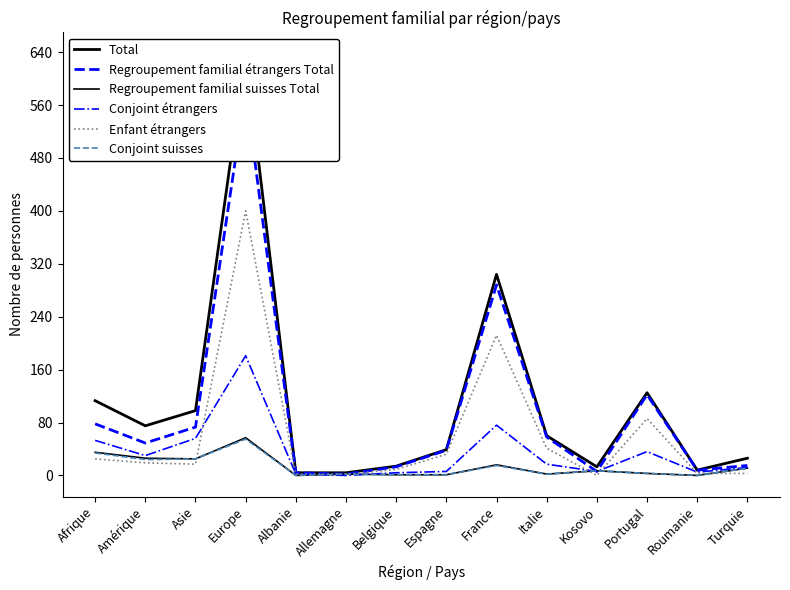

How many lines are shown in the chart?

6